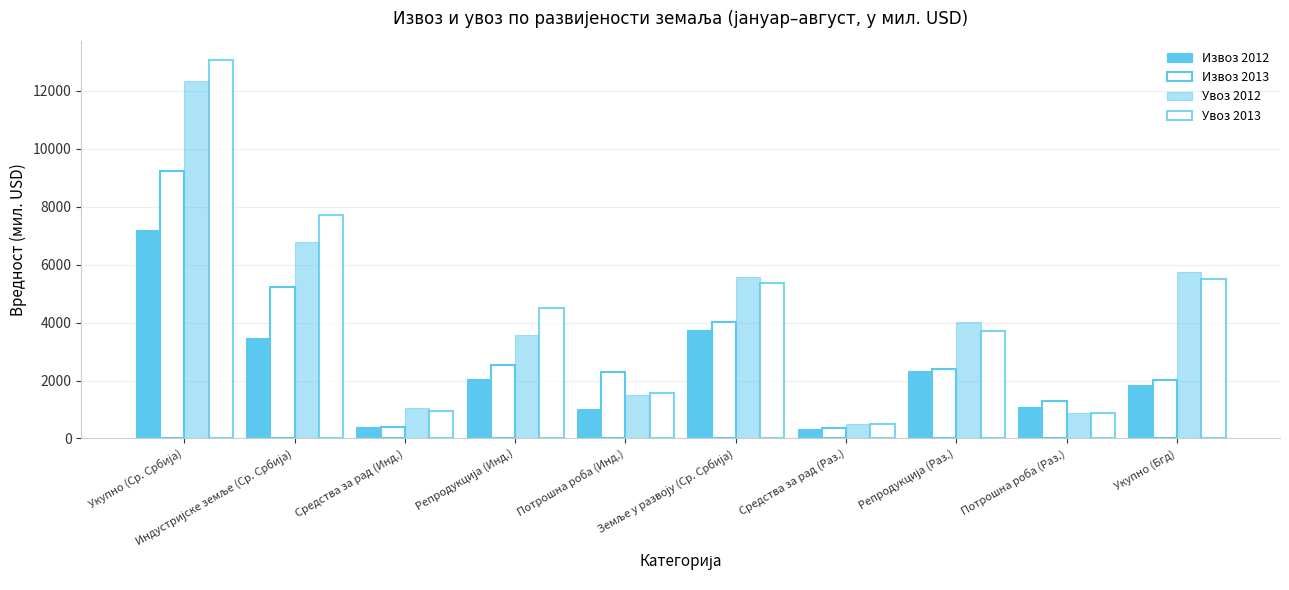

Read the Увоз 2013 value at Средства за рад (Инд.).

937.5